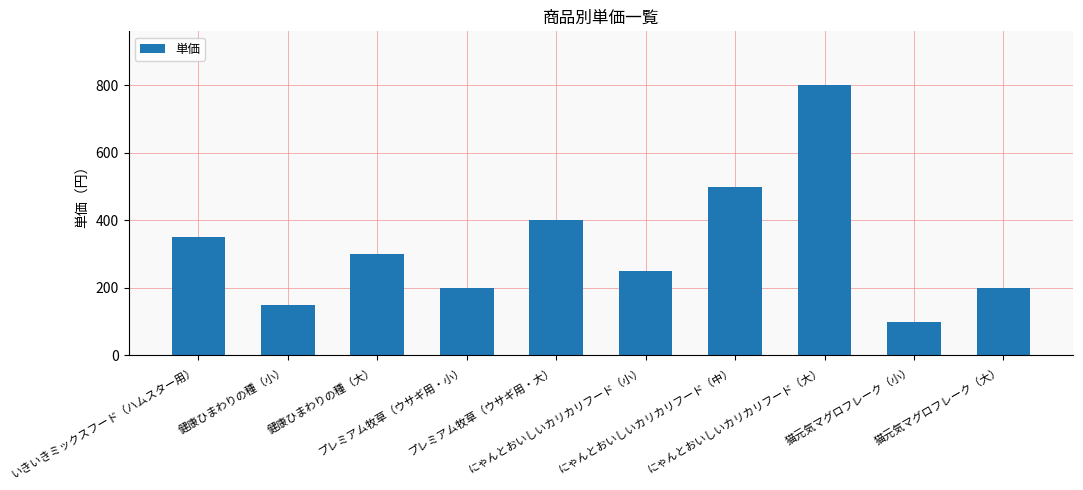

Between 健康ひまわりの種（小） and いきいきミックスフード（ハムスター用）, which is larger?

いきいきミックスフード（ハムスター用）